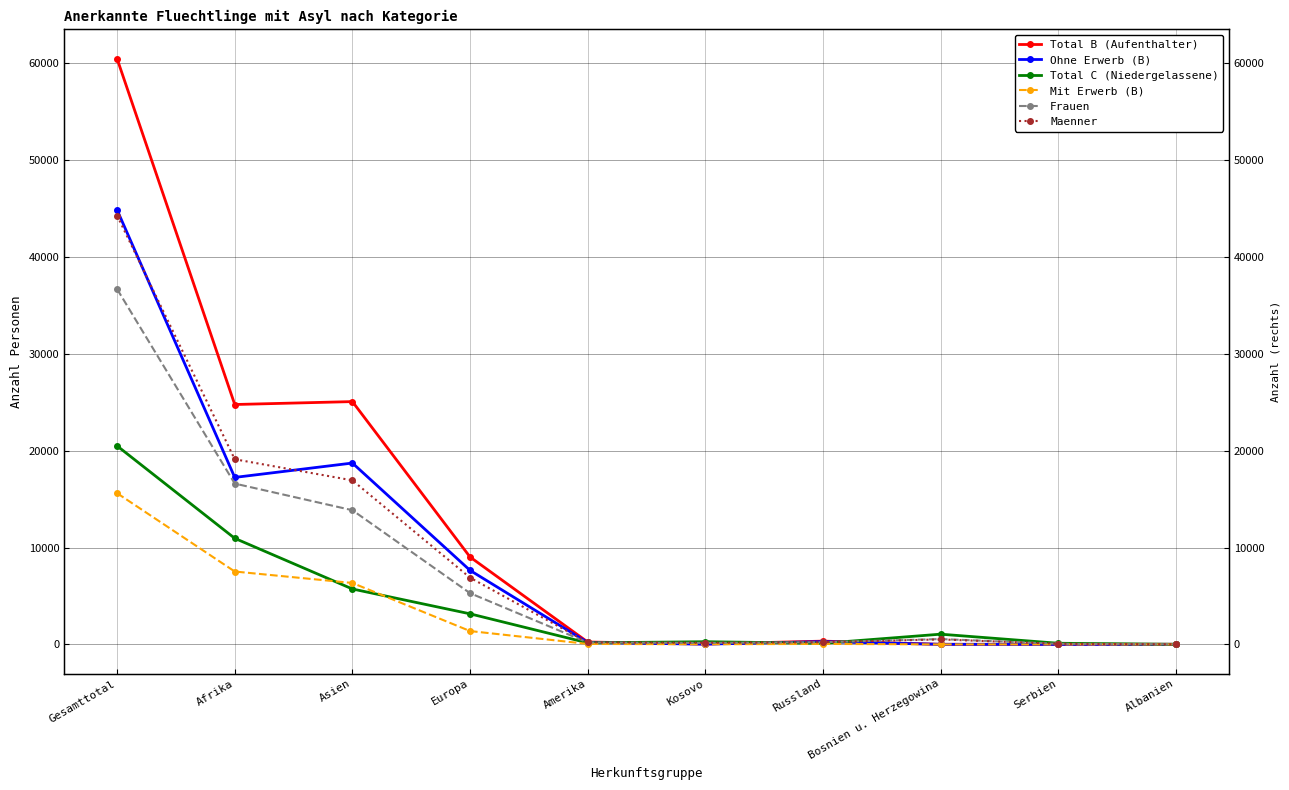

What position from the right is Amerika?

6